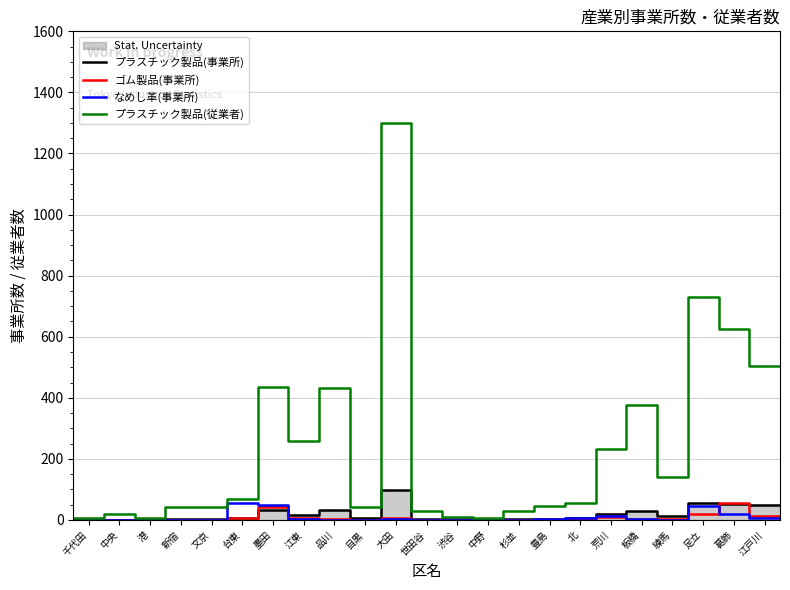

What is the average value of the ゴム製品(事業所) series?

8